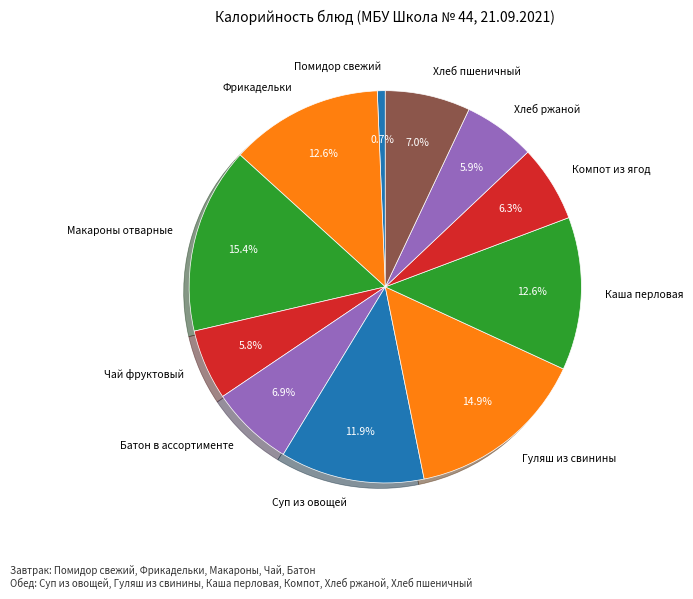

Is it true that Хлеб пшеничный is 1% of the pie?

False